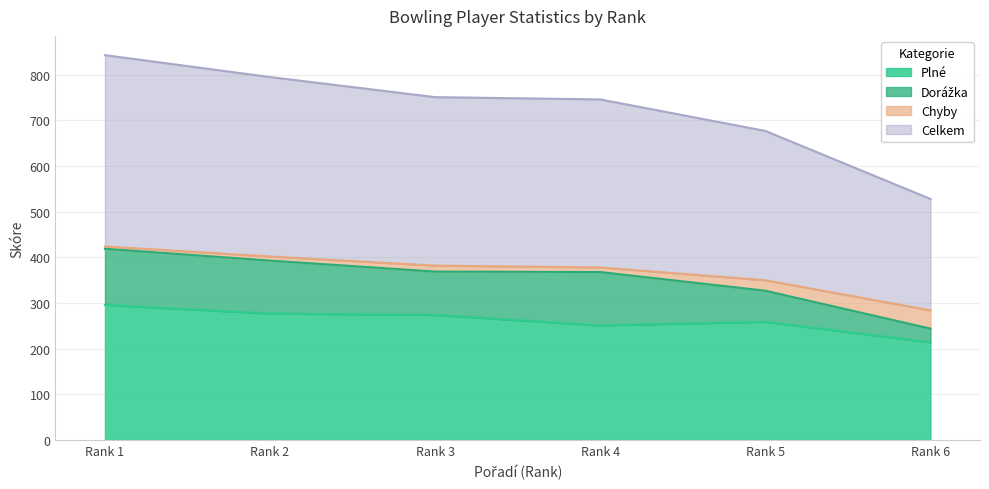

At which label does Plné reach its minimum?

Rank 6